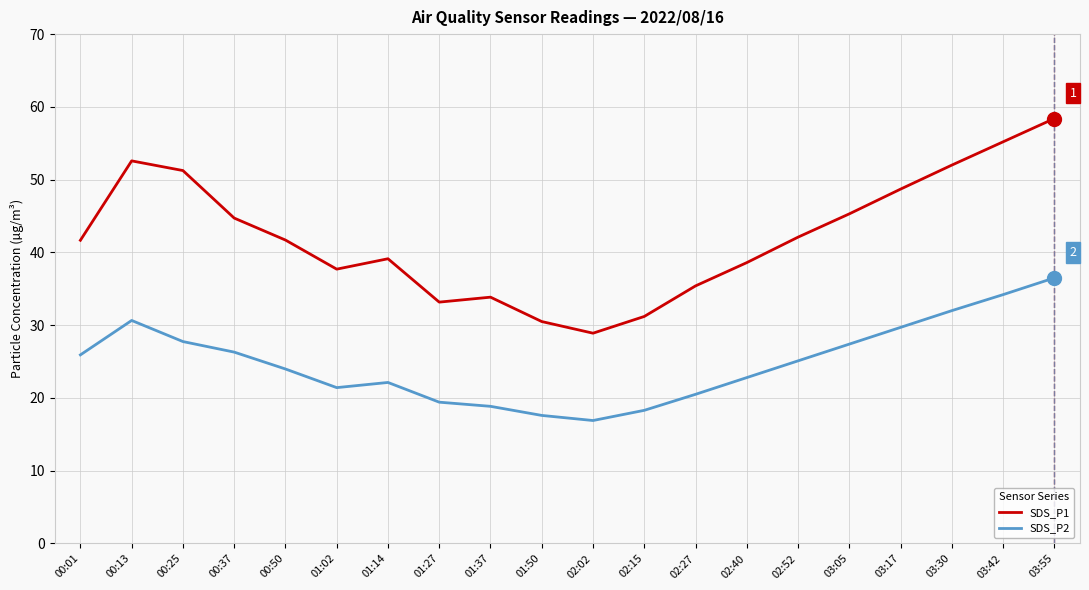

True or false: SDS_P2 has a value of 25.9 at 00:01.

True